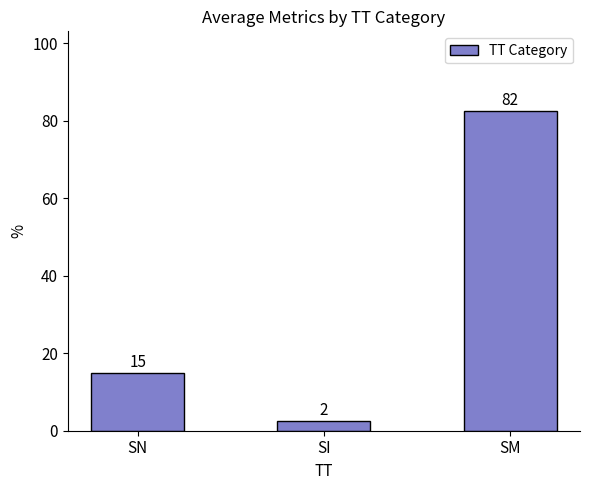

True or false: the data shows 15.0 at SN.

True